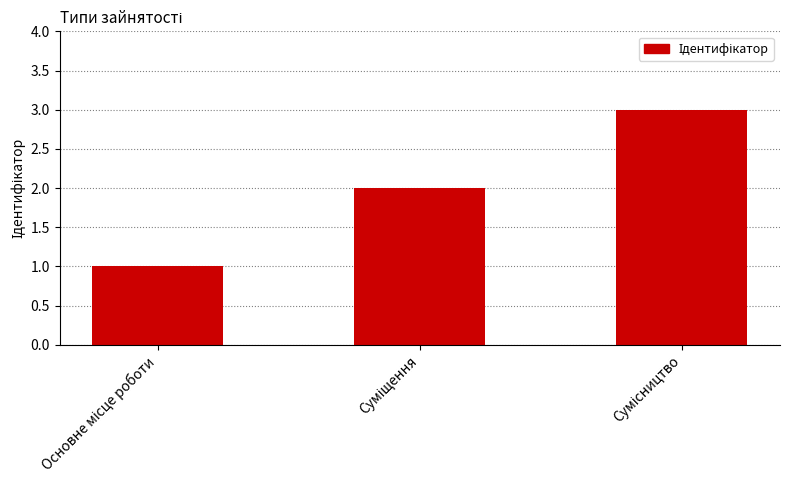

What is the sum of all values?

6